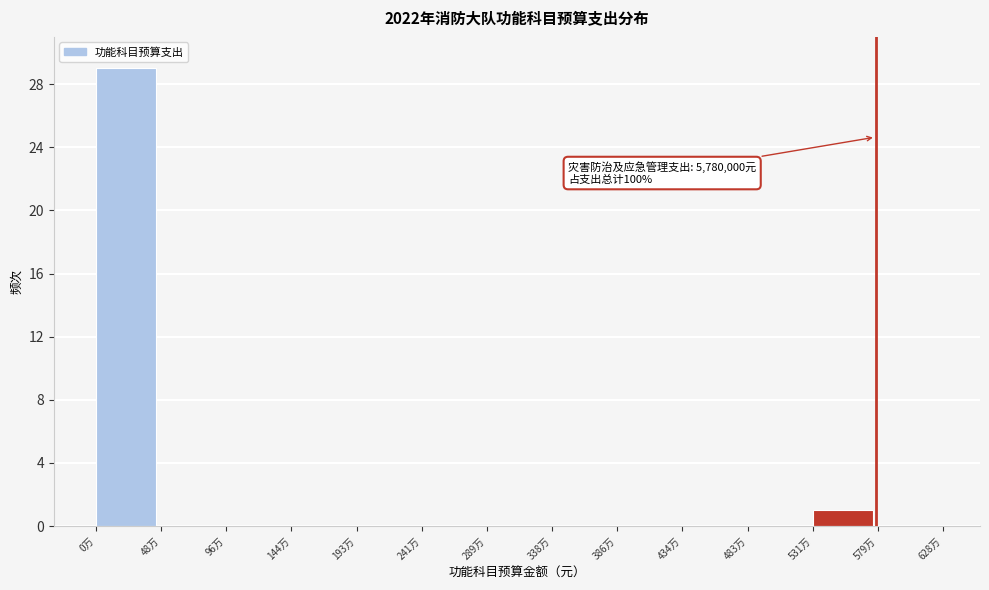

Reading right to left, transcribe all the data shown in this chart.

579万=0	531万=1	483万=0	434万=0	386万=0	338万=0	289万=0	241万=0	193万=0	144万=0	96万=0	48万=0	0万=29